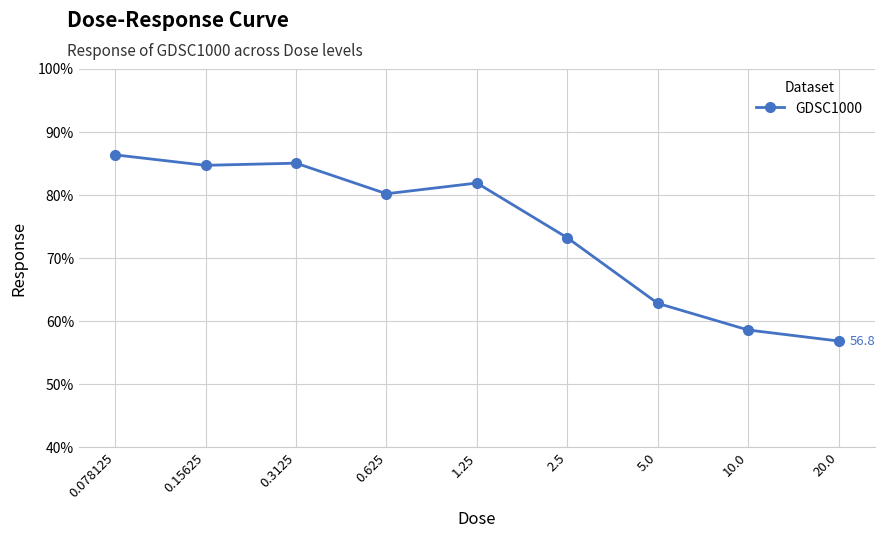

True or false: the data has more than 0 interior local peaks.

True